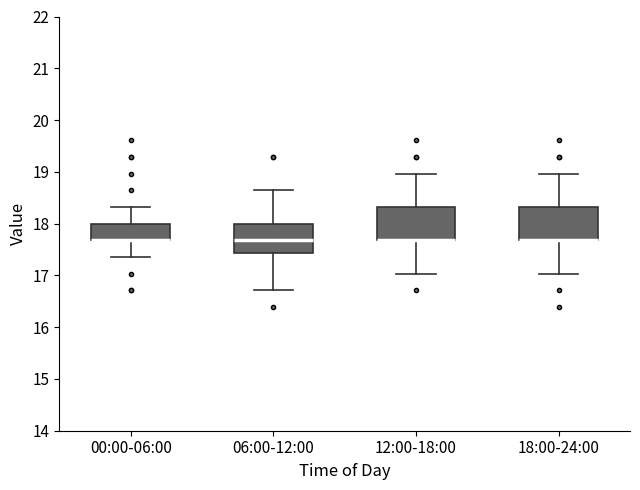

Where does the median line of the box for 06:00-12:00 sit on the y-axis? The values are not printed on the chart, so give them approximately, as read against the axis.

17.7